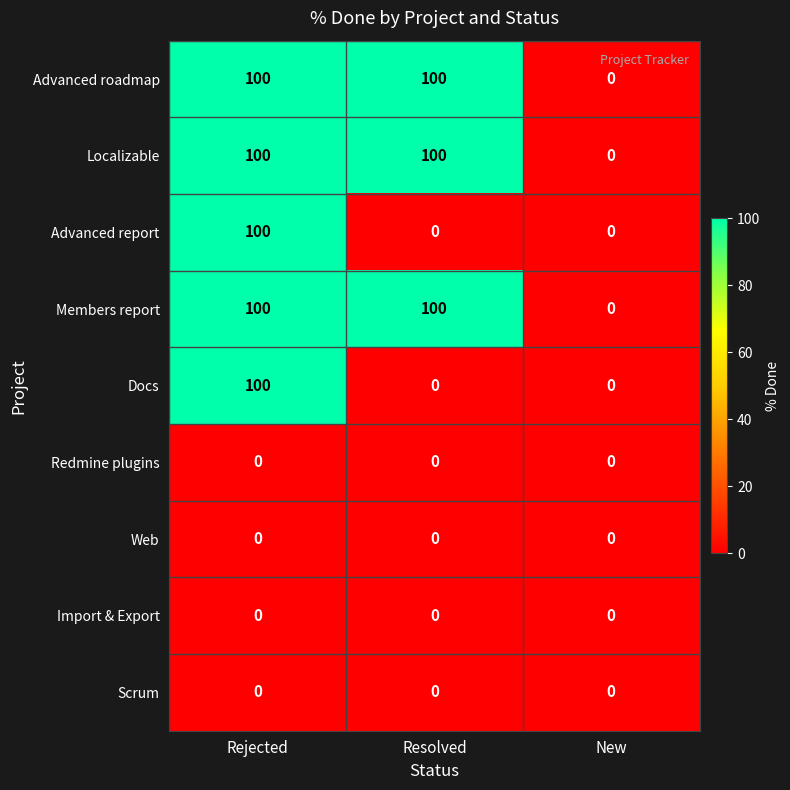

At which category is the sum across all series the highest?

Rejected